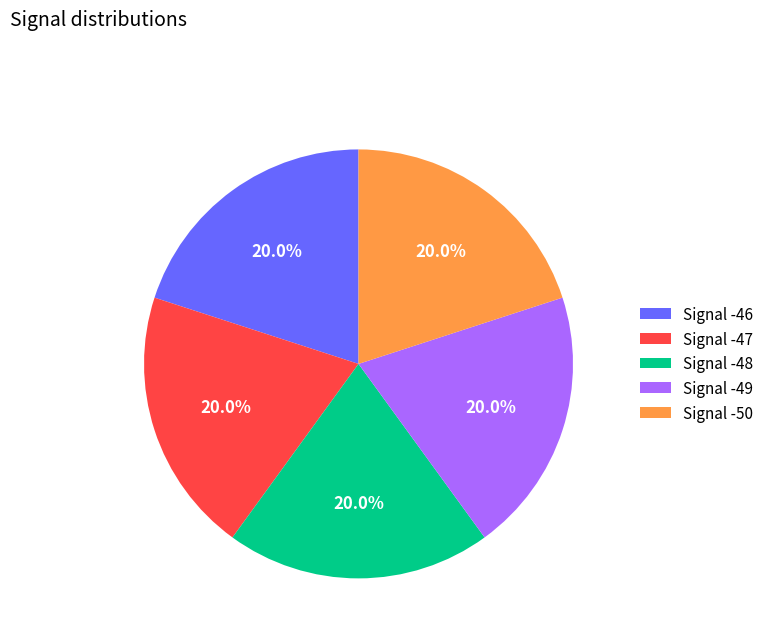

What percentage is NOT represented by Signal -50?

80.0%